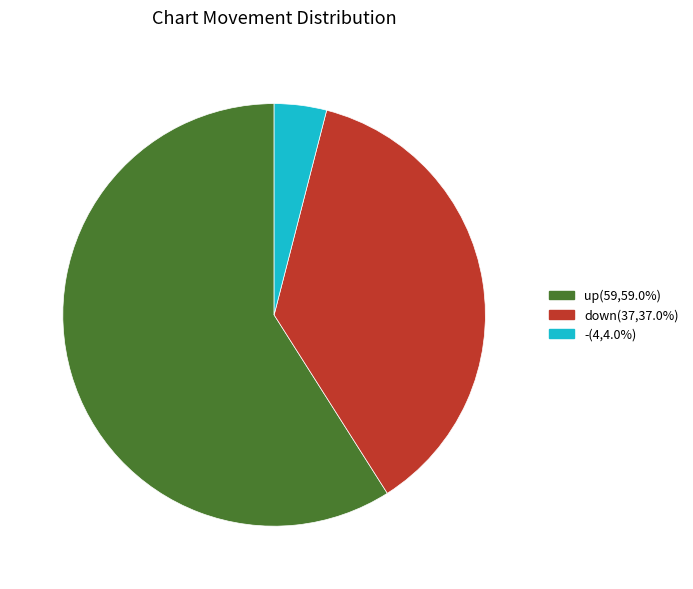

Is the sum of down and up greater than half?

Yes